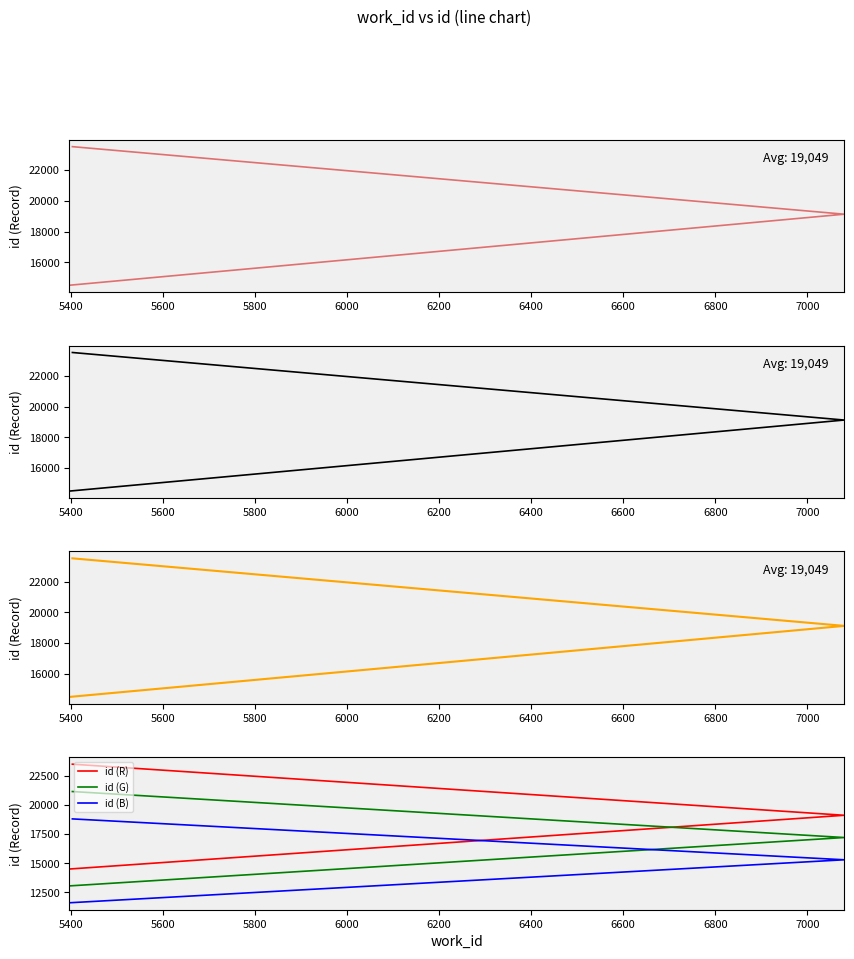

What is the average value of the id (B) series?

15238.9